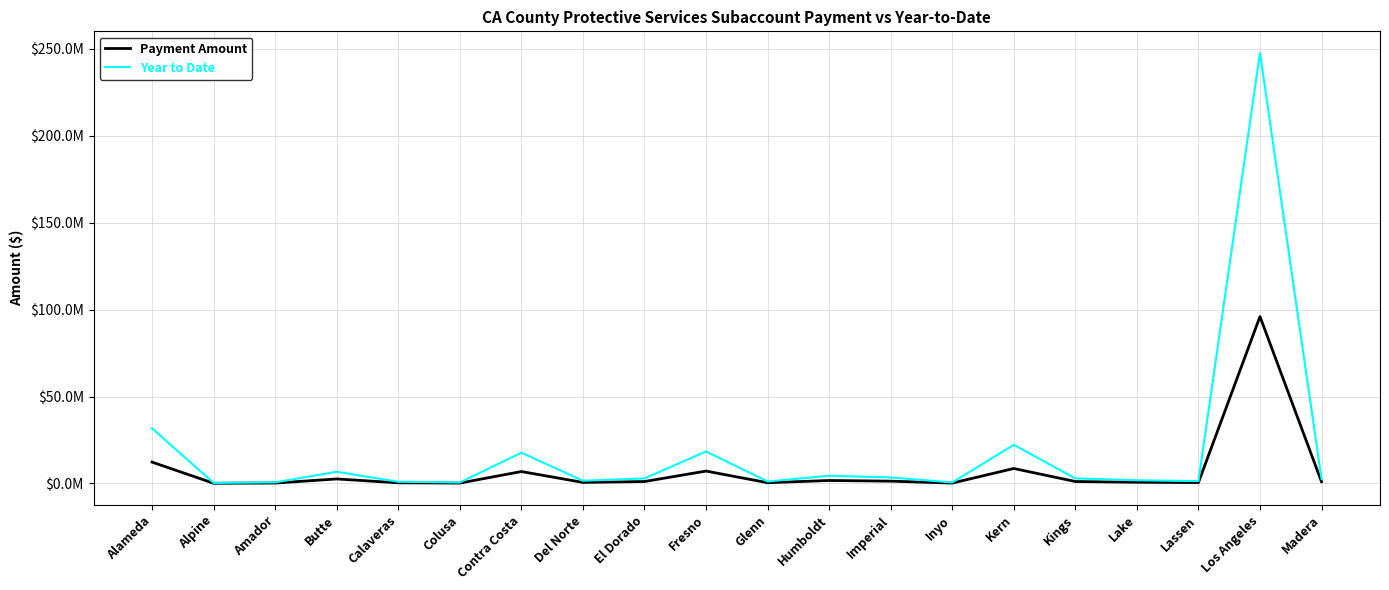

What is the greatest value displayed?

247570816.2